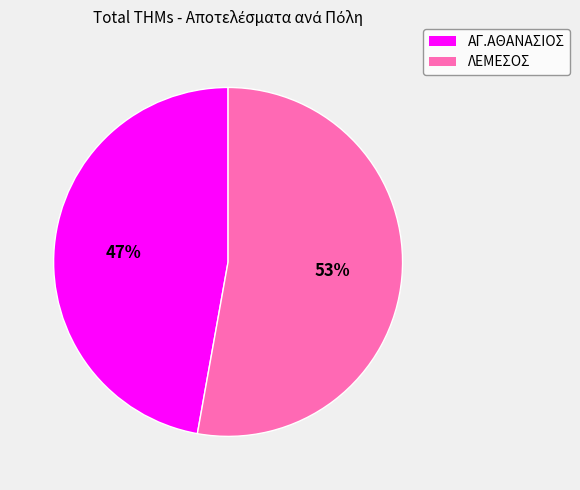

How many segments does this pie chart have?

2